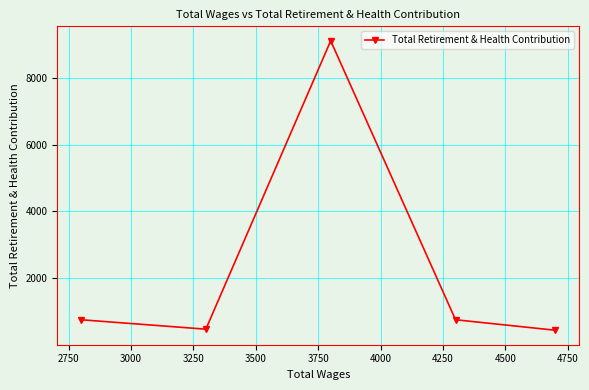

What is the difference between the maximum and minimum values?

8679